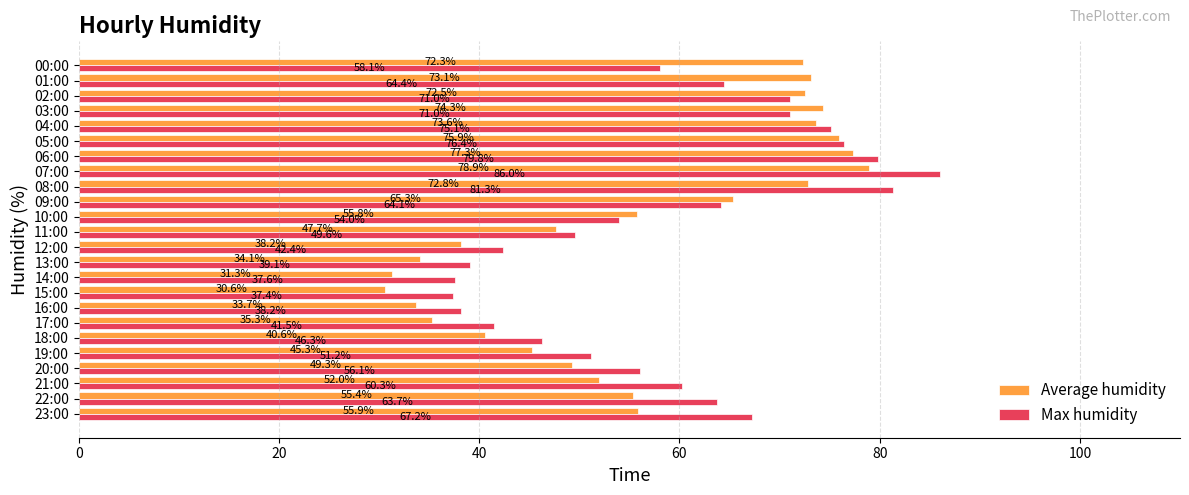

What value does the Max humidity series have at 02:00?

71.0